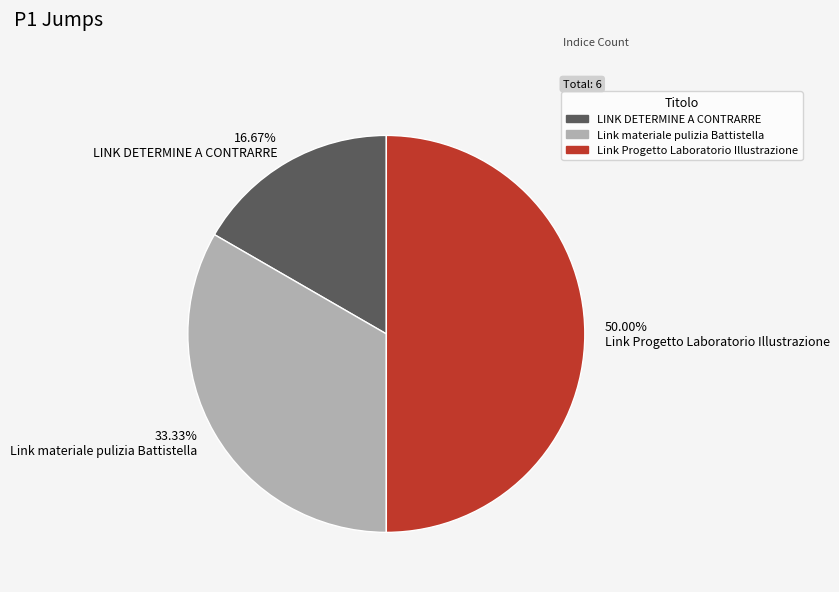

Approximately how many times larger is the value at 33.33% Link materiale pulizia Battistella compared to 16.67% LINK DETERMINE A CONTRARRE?

2.0